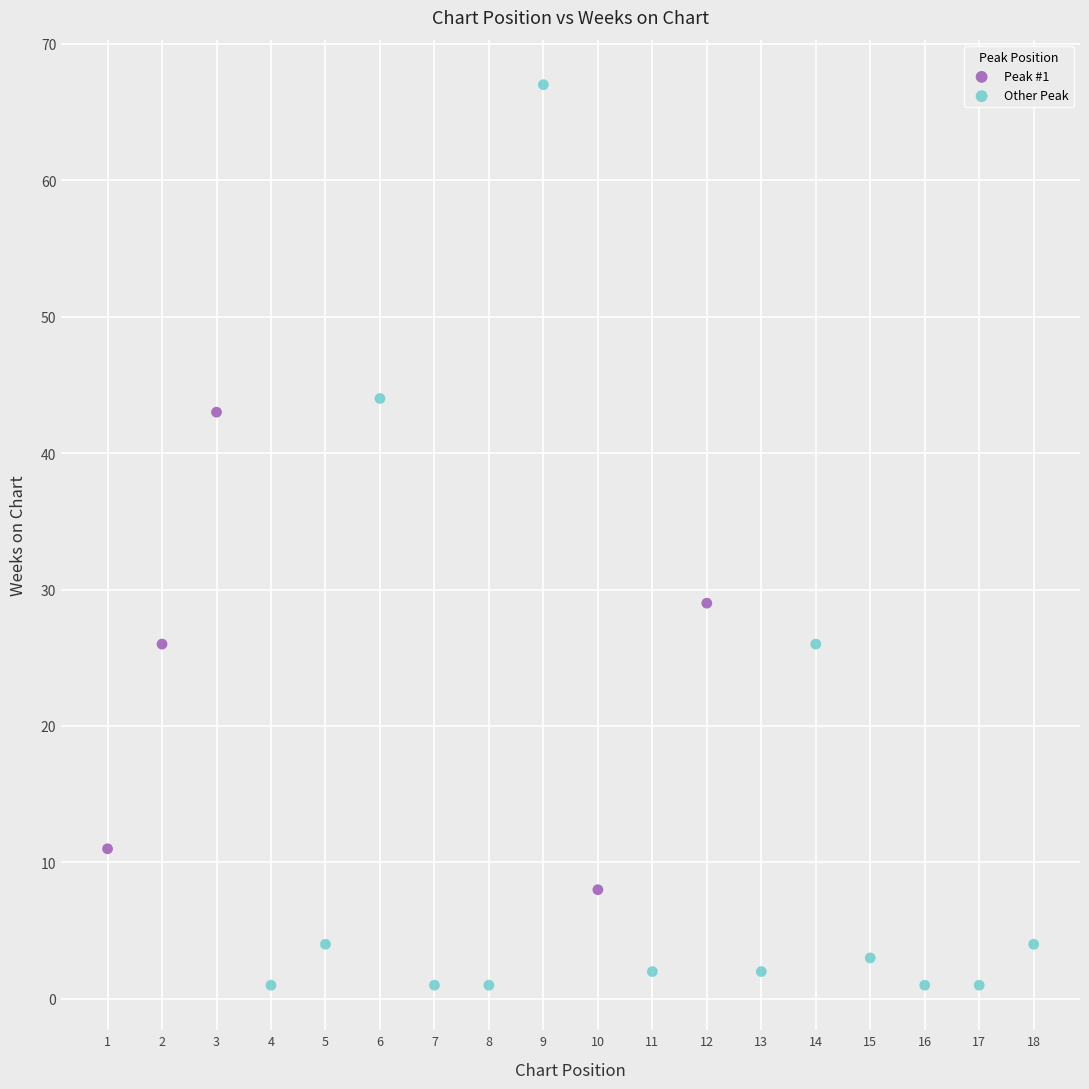

Which series reaches the maximum Y coordinate?

Other Peak